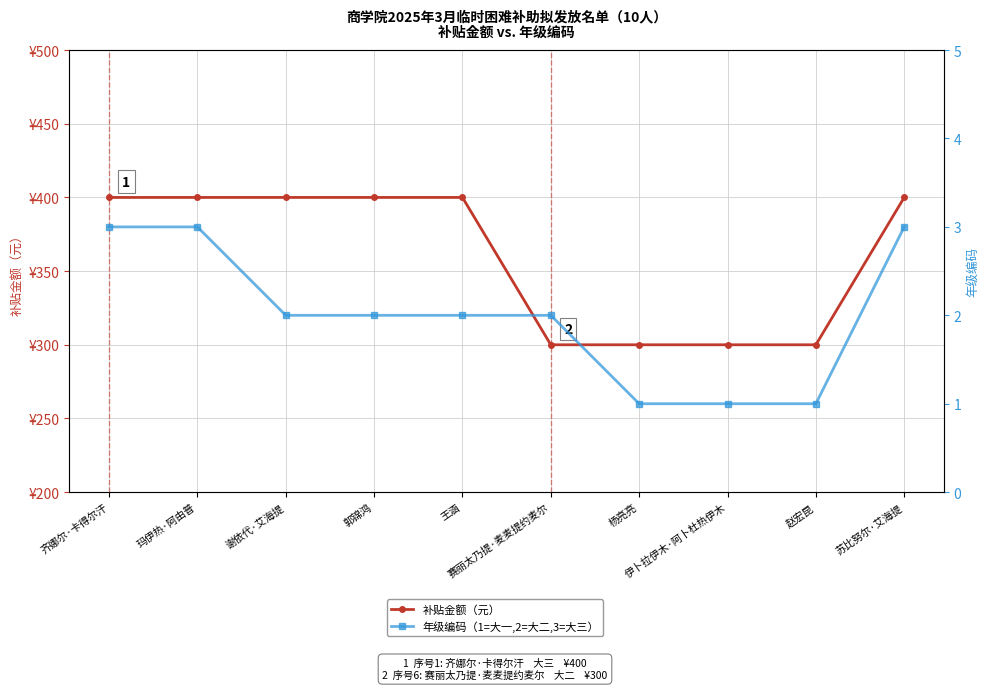

Rank the series by their average value, from highest to lowest.

补贴金额（元）, 年级编码（1=大一,2=大二,3=大三）